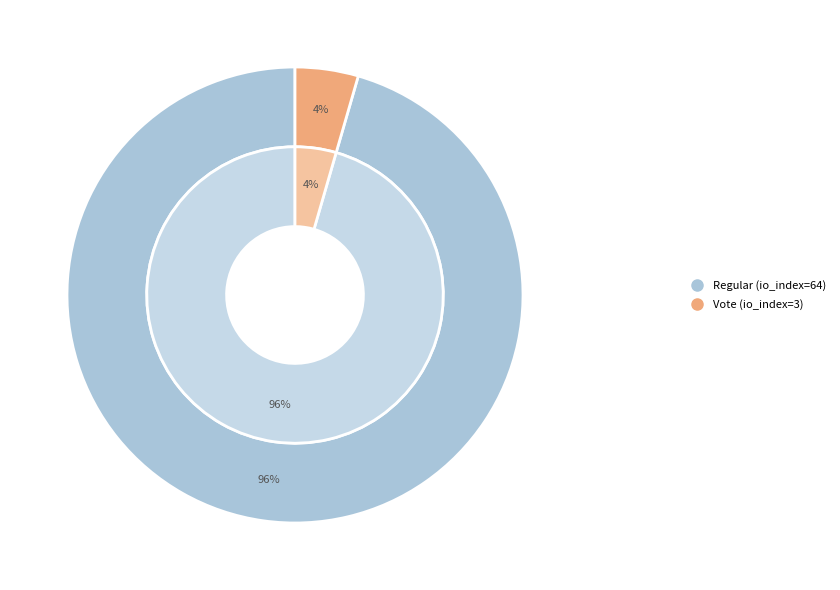

Is it true that Vote (io_index=3) is 1% of the pie?

False